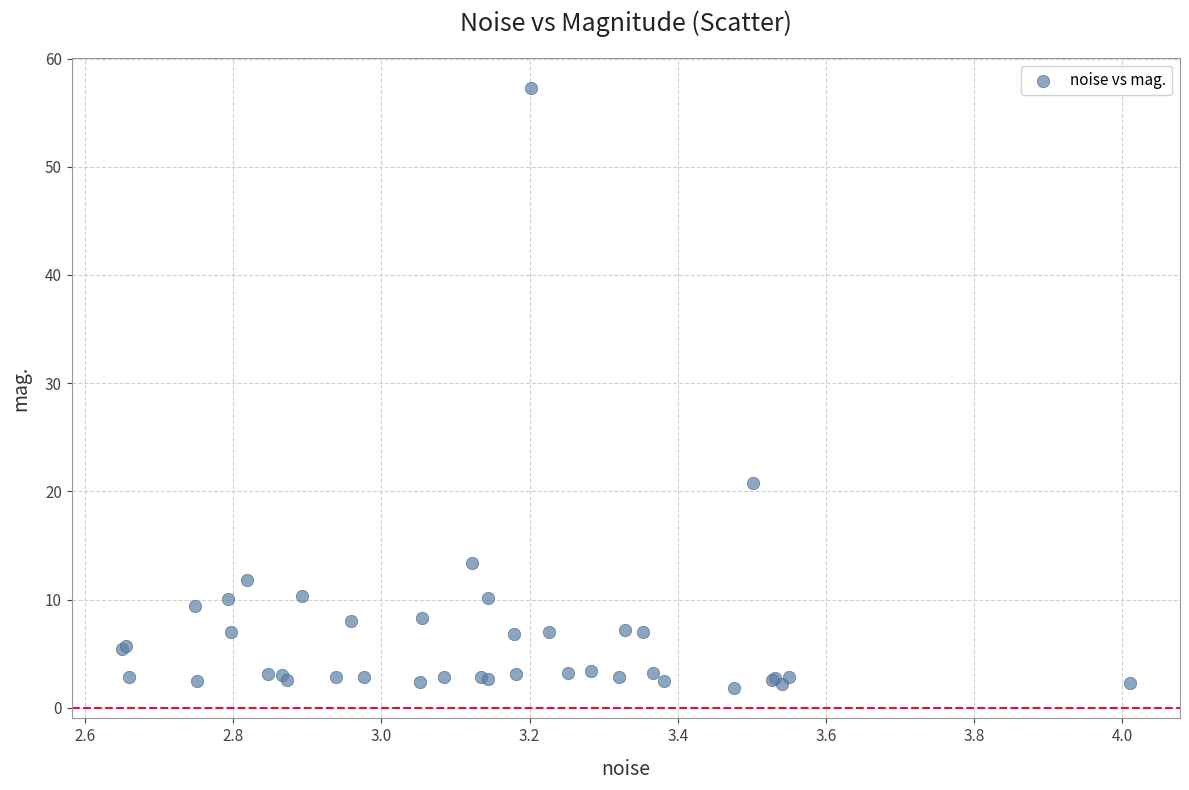

What Y value in the scatter plot is closest to 29?

20.8